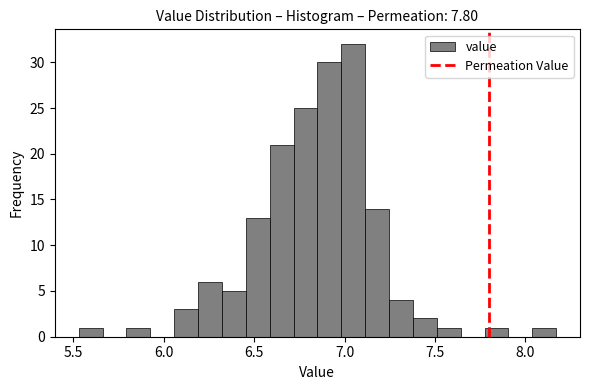

Around what value on the x-axis is the tallest bar? Give the approximate position of its centre, as read against the axis.

7.05